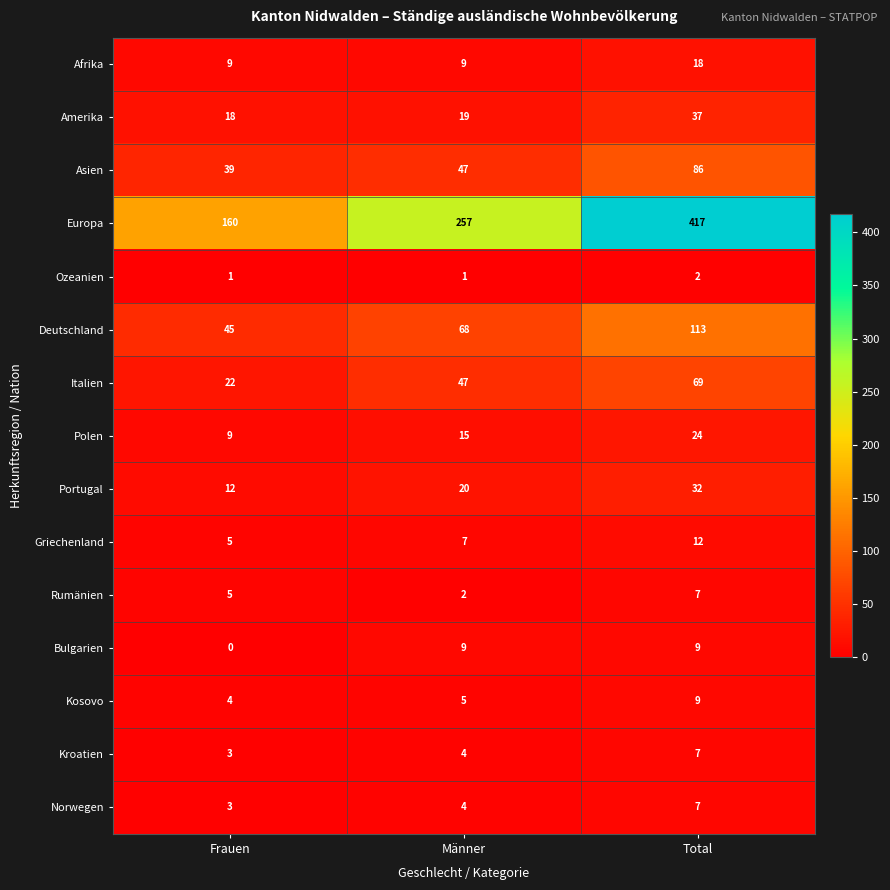

How many Afrika values are between 9 and 18?

3